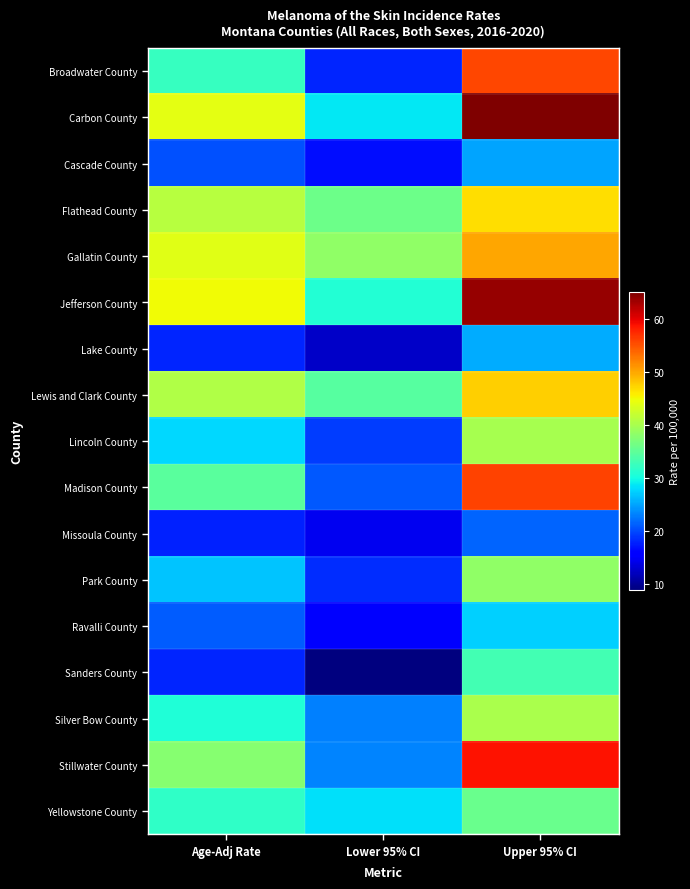

At which category is the sum across all series the highest?

Upper 95% CI